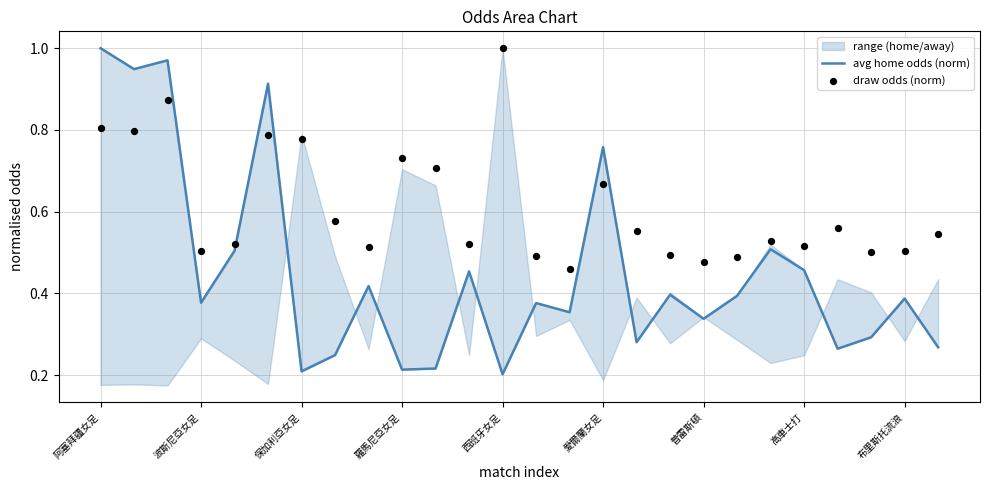

At how many categories does at least one series exceed 0?

26